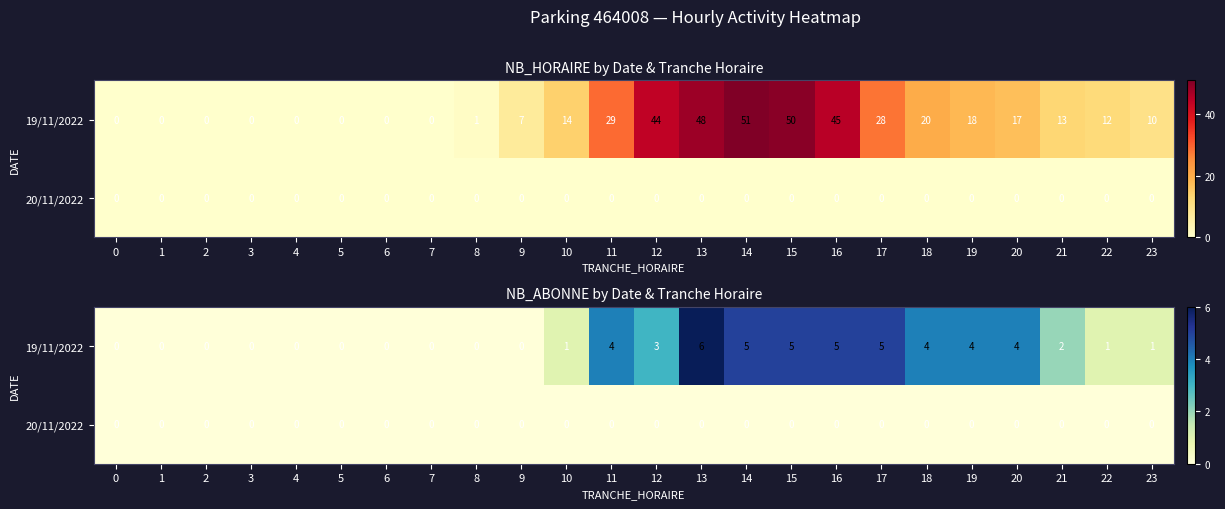

Is it true that 20/11/2022 equals 0 at 17?

True